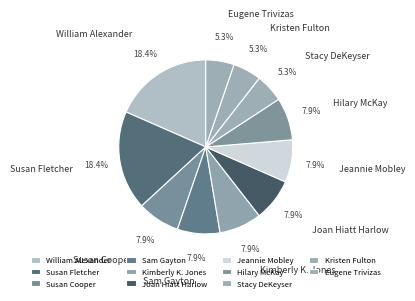

What is the ratio of the value at Hilary McKay to the value at William Alexander?

0.4